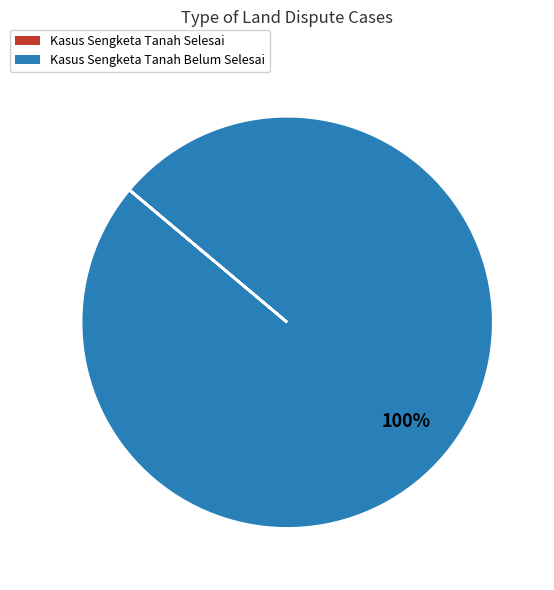

Is there any slice that represents more than half of the pie?

Yes